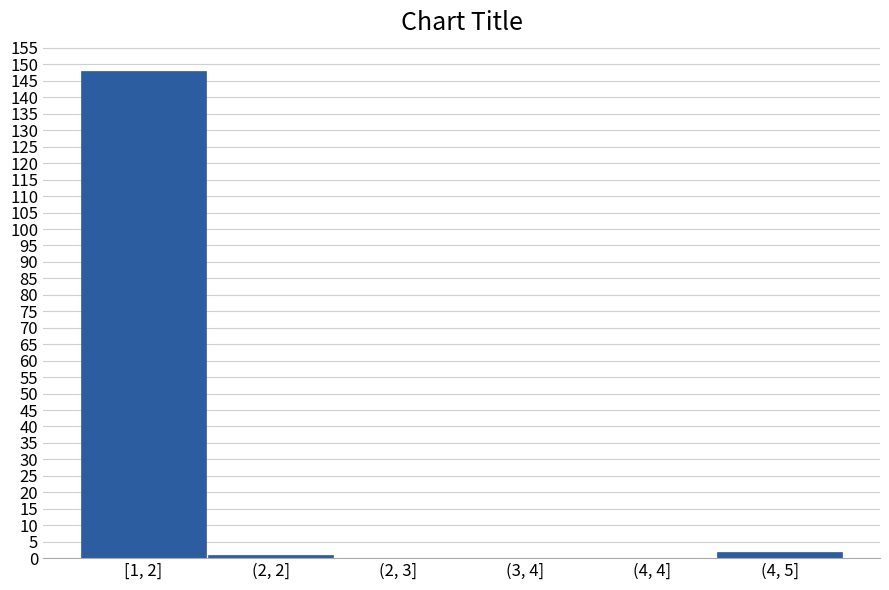

Reading left to right, list all the values displayed in this chart.

[1, 2]=148	(2, 2]=1	(2, 3]=0	(3, 4]=0	(4, 4]=0	(4, 5]=2